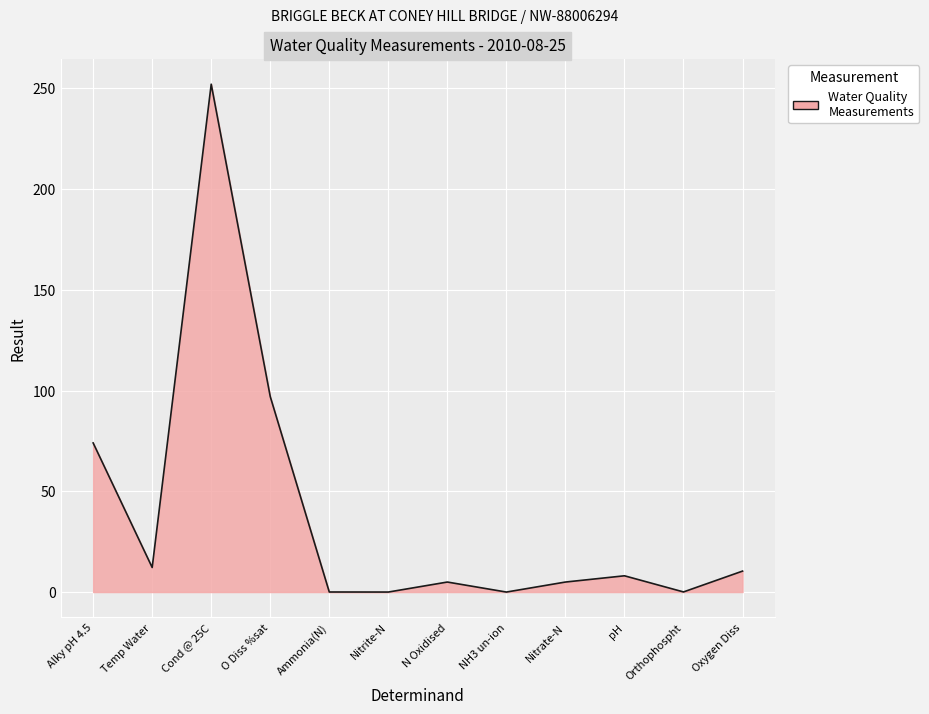

True or false: the data shows 0.0 at Nitrite-N.

True